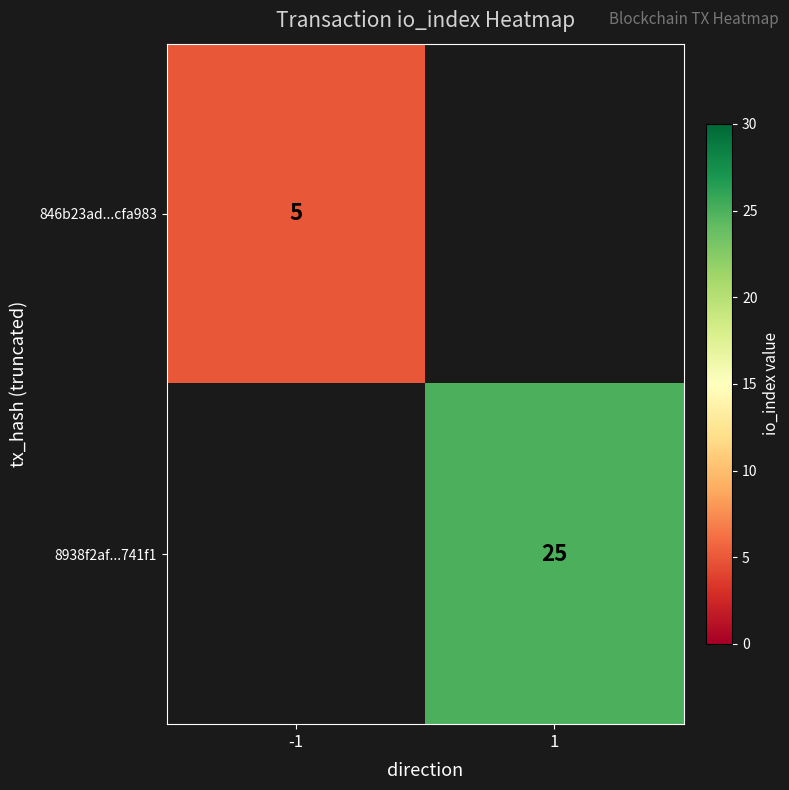

Is the value of 846b23ad...cfa983 at -1 greater than the value of 8938f2af...741f1 at 1?

No